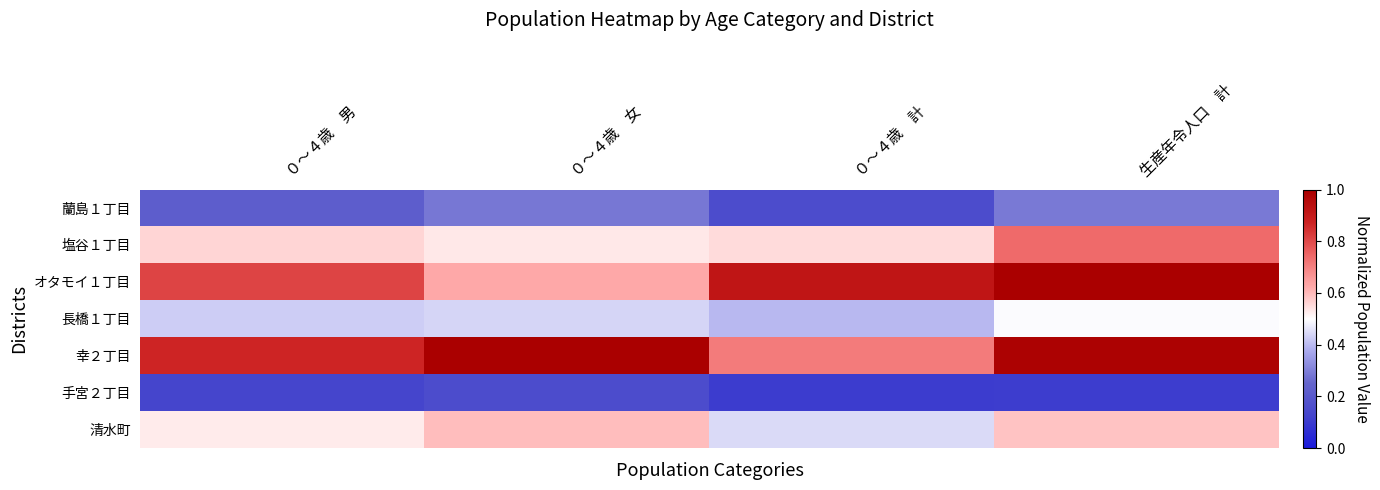

Reading left to right, transcribe all the data shown in this chart.

蘭島１丁目: ０～４歳　男=0.2	０～４歳　女=0.3	０～４歳　計=0.2	生産年令人口　計=0.3
塩谷１丁目: ０～４歳　男=0.6	０～４歳　女=0.5	０～４歳　計=0.6	生産年令人口　計=0.7
オタモイ１丁目: ０～４歳　男=0.8	０～４歳　女=0.6	０～４歳　計=0.9	生産年令人口　計=1.0
長橋１丁目: ０～４歳　男=0.4	０～４歳　女=0.4	０～４歳　計=0.4	生産年令人口　計=0.5
幸２丁目: ０～４歳　男=0.9	０～４歳　女=1.0	０～４歳　計=0.7	生産年令人口　計=1.0
手宮２丁目: ０～４歳　男=0.1	０～４歳　女=0.2	０～４歳　計=0.1	生産年令人口　計=0.1
清水町: ０～４歳　男=0.5	０～４歳　女=0.6	０～４歳　計=0.4	生産年令人口　計=0.6